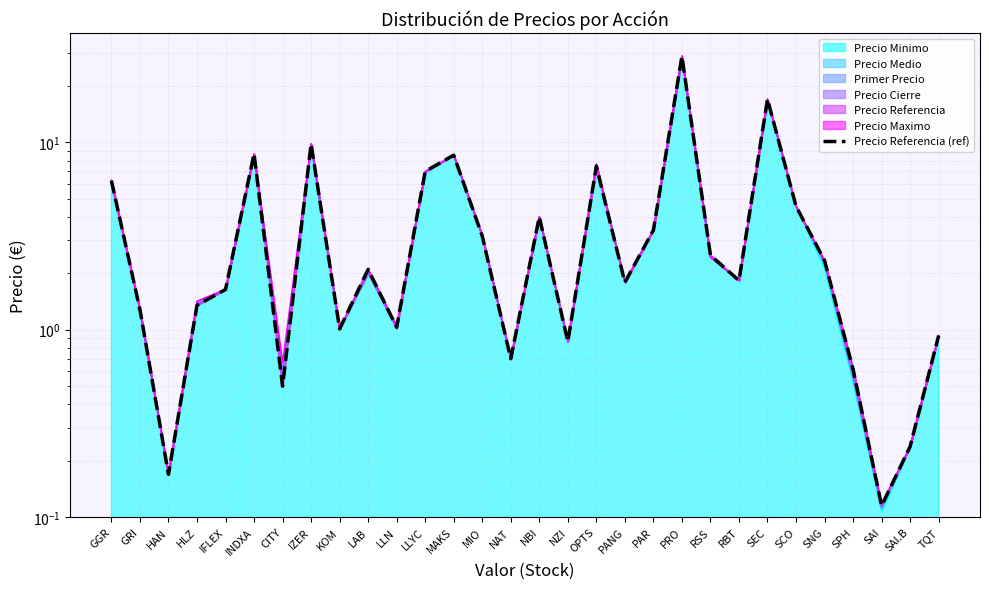

What is the sum of all values?

129.7